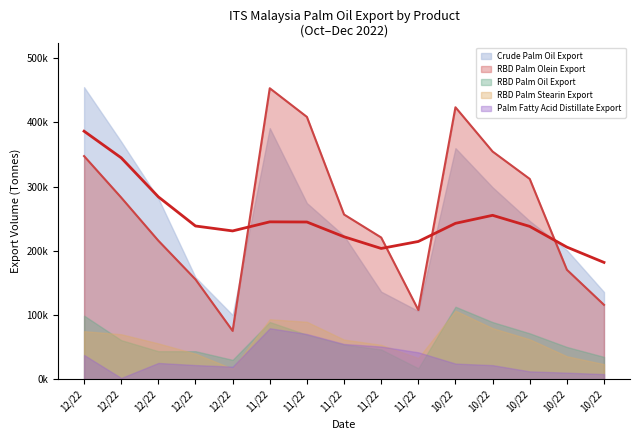

Which series has the widest spread of values?

RBD Palm Olein Export